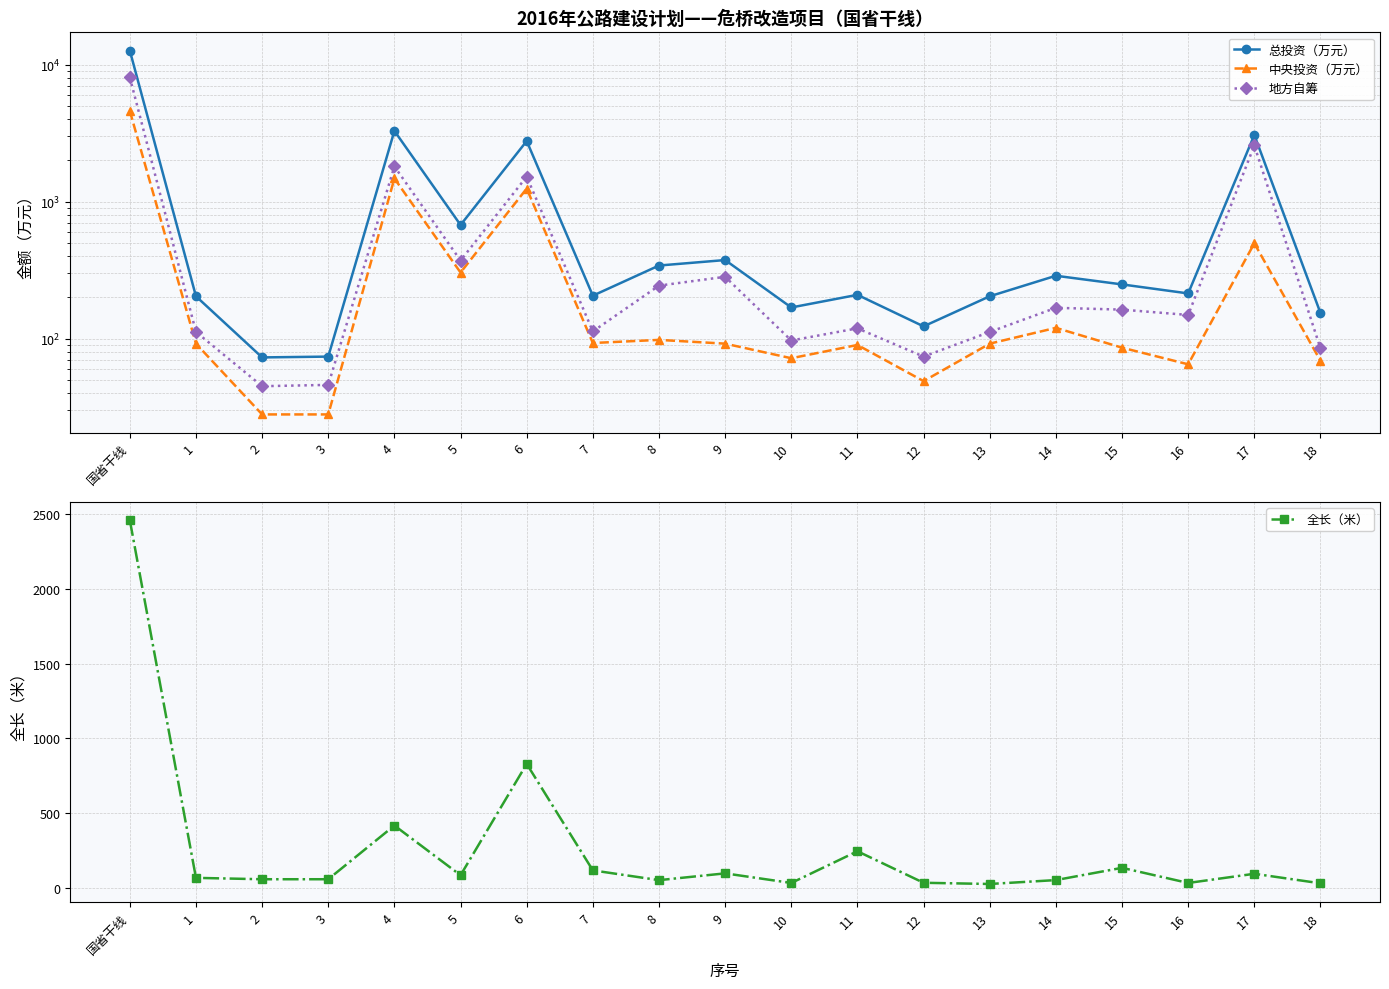

Which category has the lowest value in the 中央投资（万元） series?

2